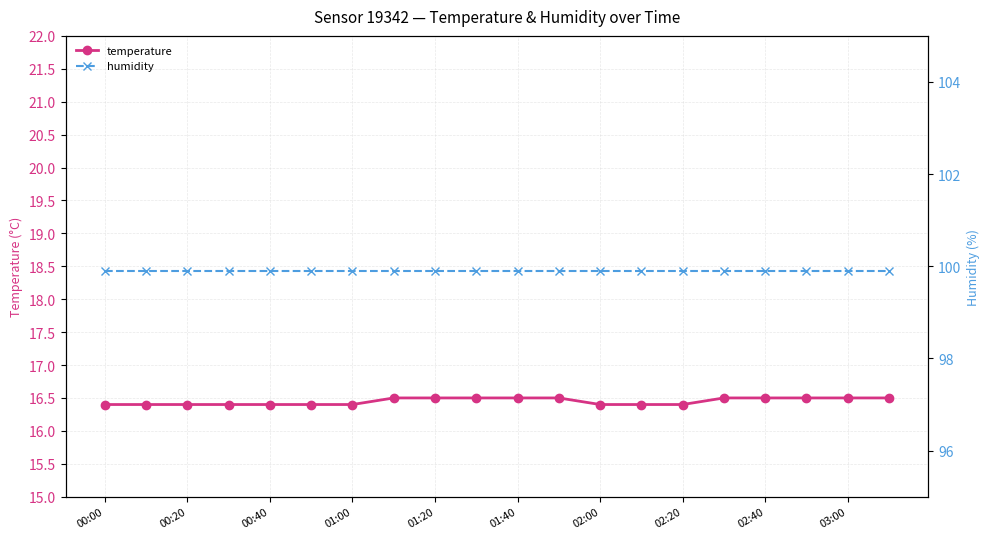

Rank the series by their average value, from highest to lowest.

humidity, temperature